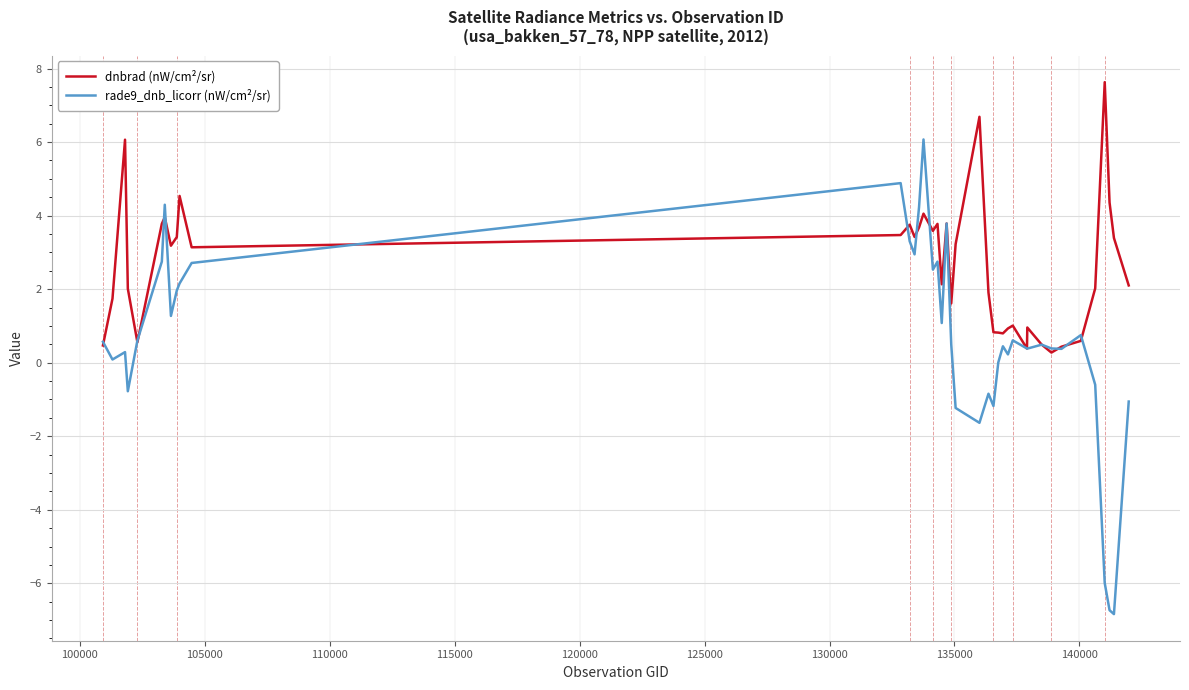

What are all the series names shown in the legend?

dnbrad (nW/cm²/sr), rade9_dnb_licorr (nW/cm²/sr)